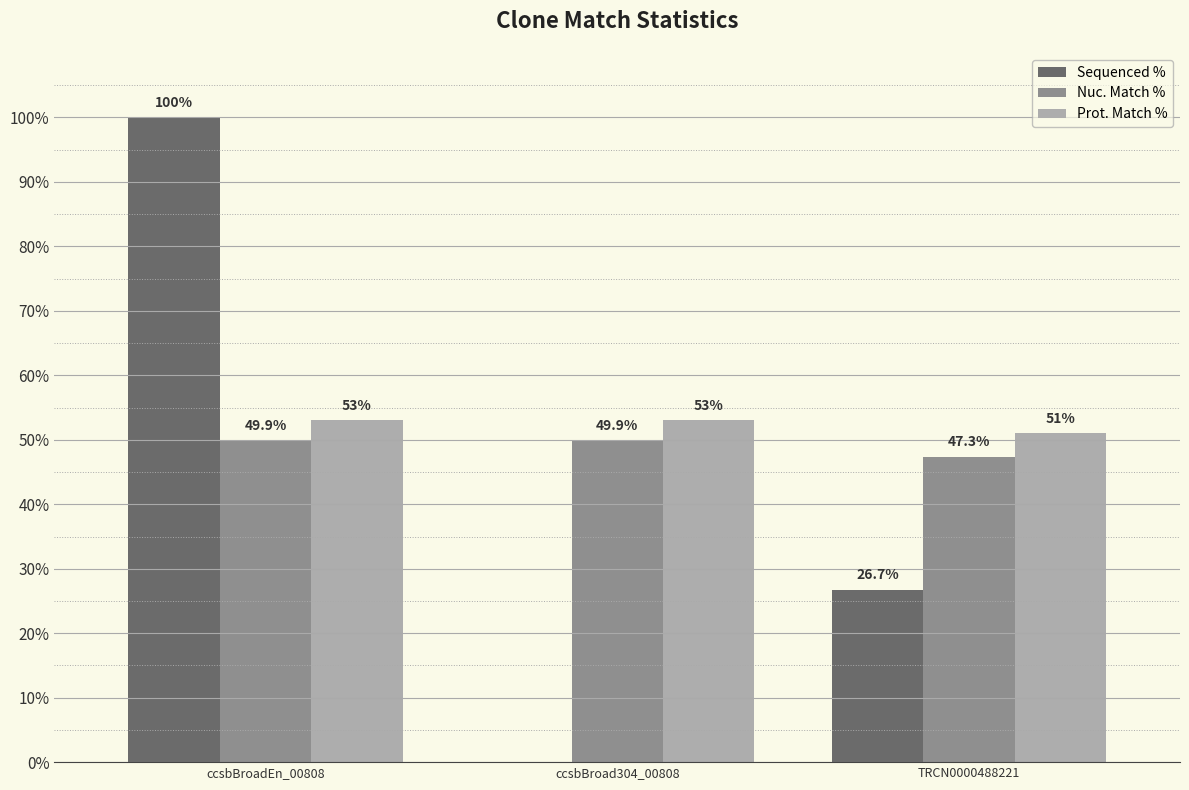

Reading right to left, extract all data points from this chart.

Sequenced %: TRCN0000488221=26.7	ccsbBroad304_00808=0.0	ccsbBroadEn_00808=100.0
Nuc. Match %: TRCN0000488221=47.3	ccsbBroad304_00808=49.9	ccsbBroadEn_00808=49.9
Prot. Match %: TRCN0000488221=51.0	ccsbBroad304_00808=53.0	ccsbBroadEn_00808=53.0